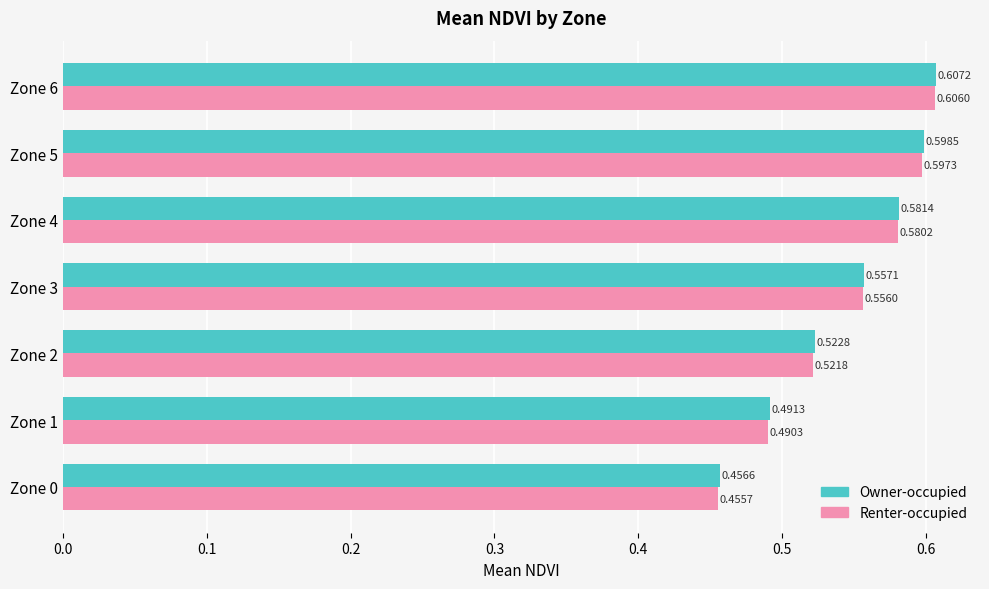

Which series has the largest range (max minus min)?

Owner-occupied